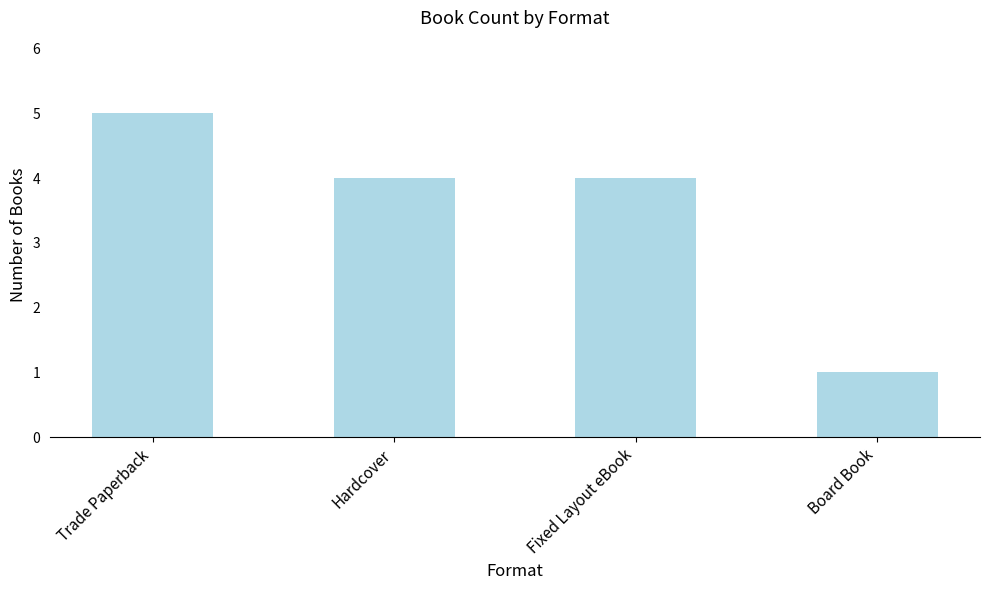

Where does the data first go above 4?

Trade Paperback